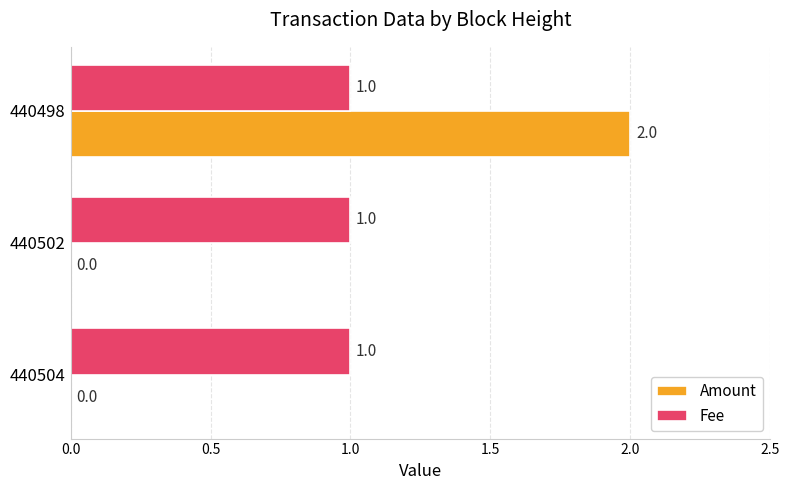

What is the average value of the Amount series?

1